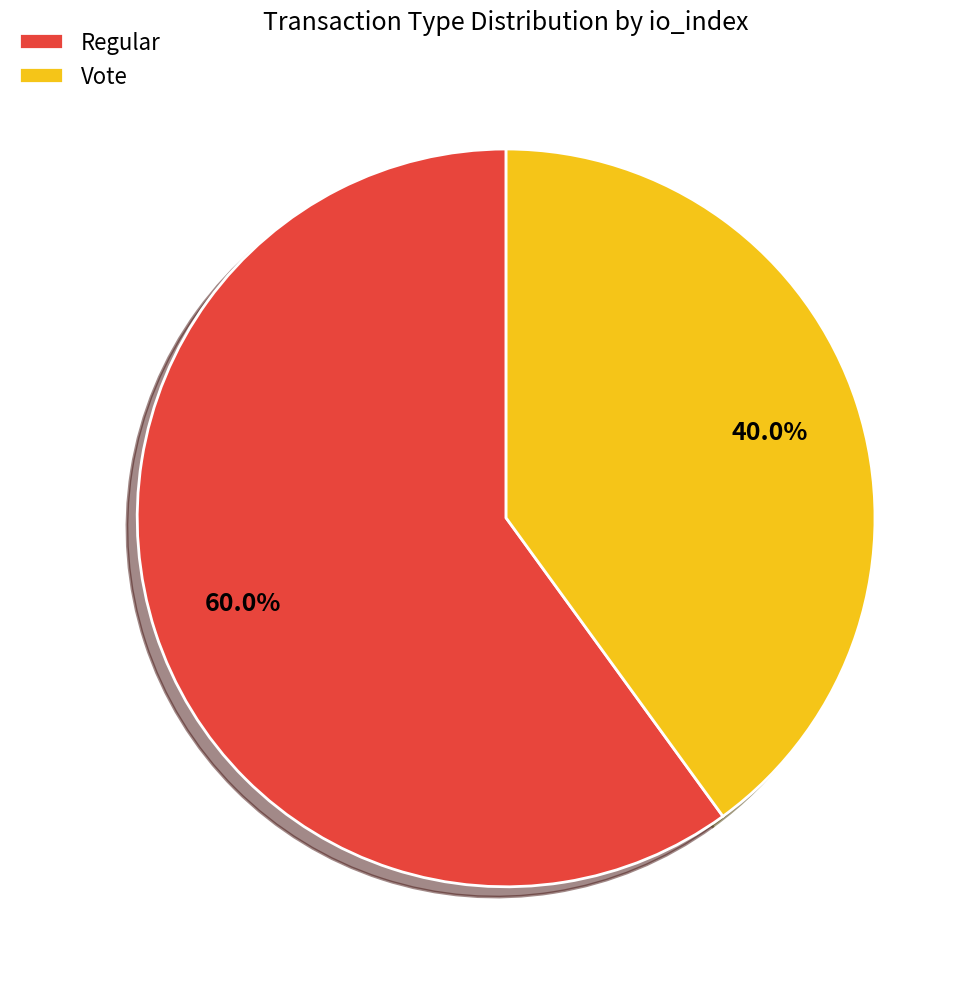

Does Regular account for over 50% of the chart?

Yes